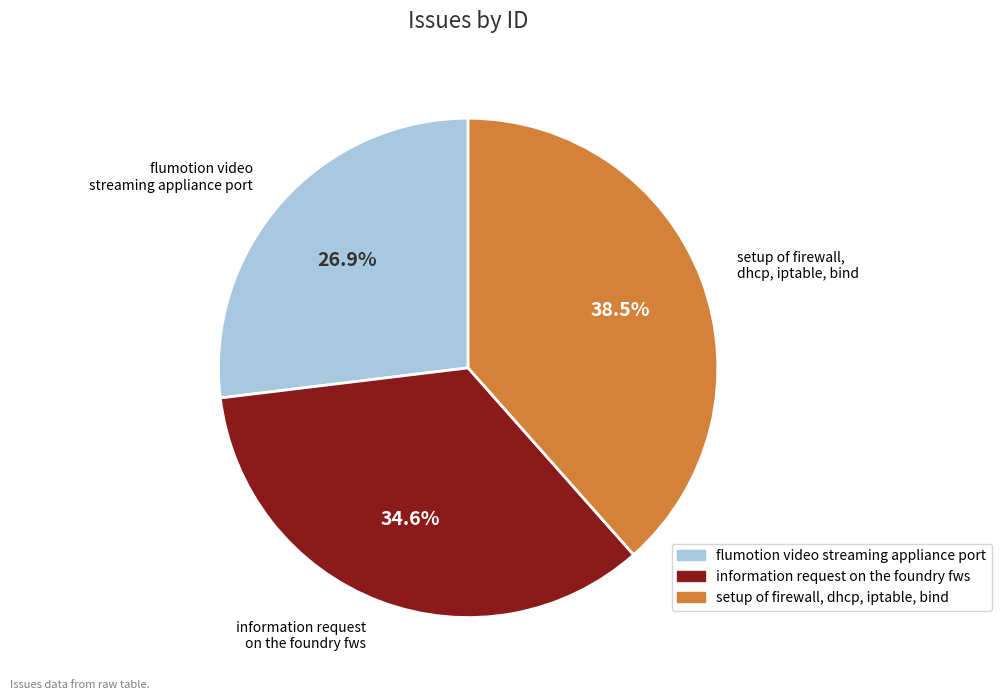

How many segments does this pie chart have?

3